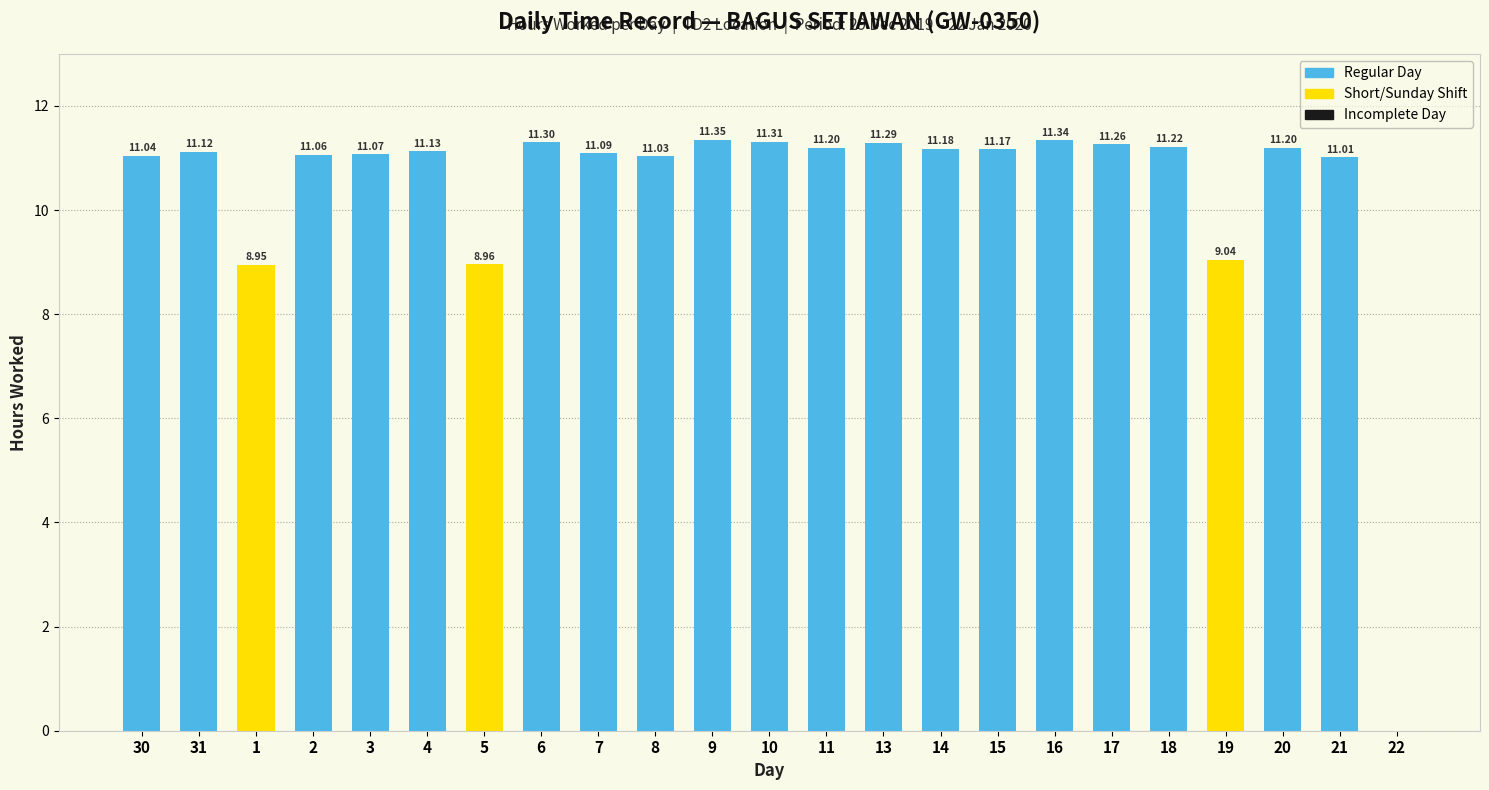

What is the sum of all values?

239.3